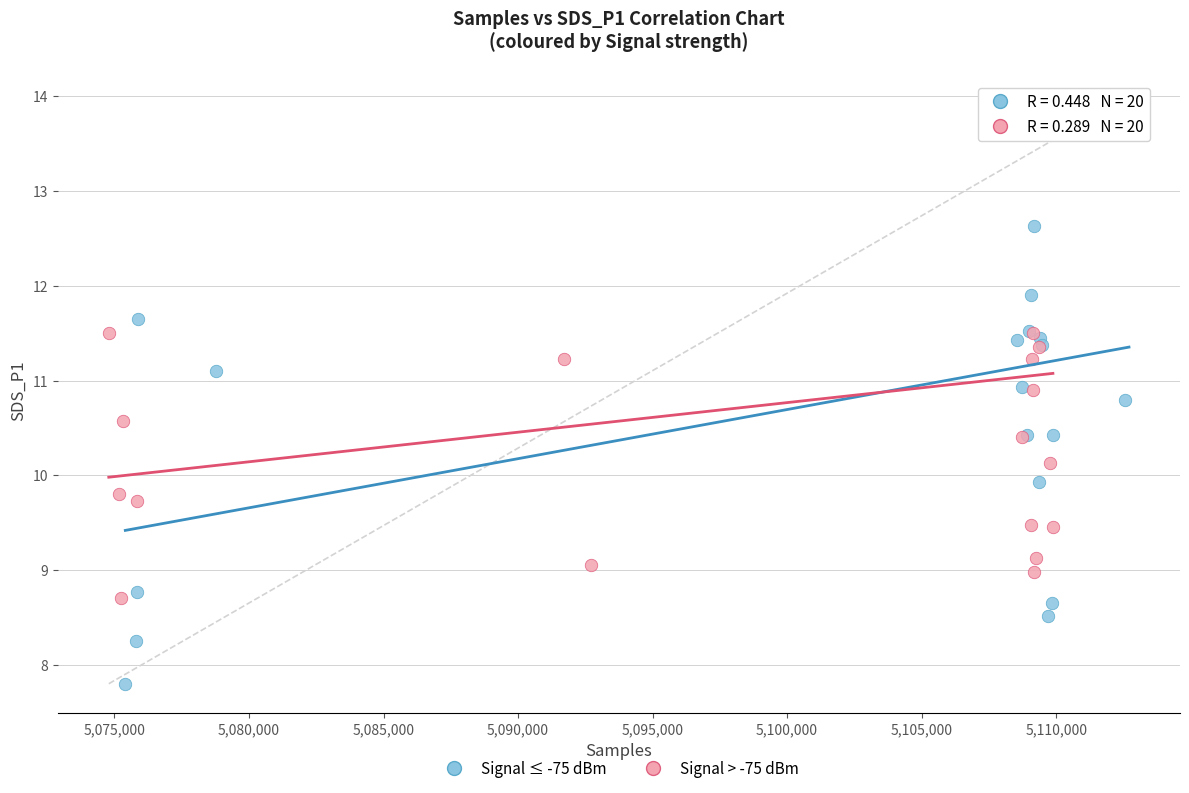

Which series has the widest spread of Y values?

Signal ≤ -75 dBm